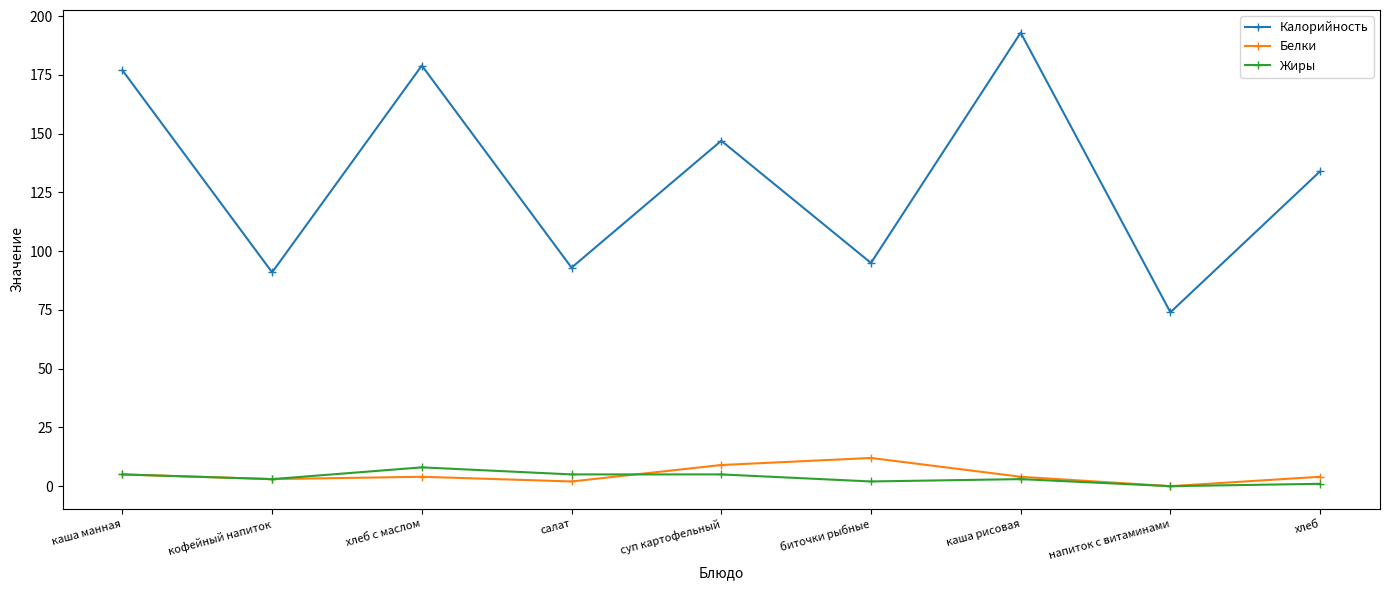

Which category has the highest value in the Калорийность series?

каша рисовая